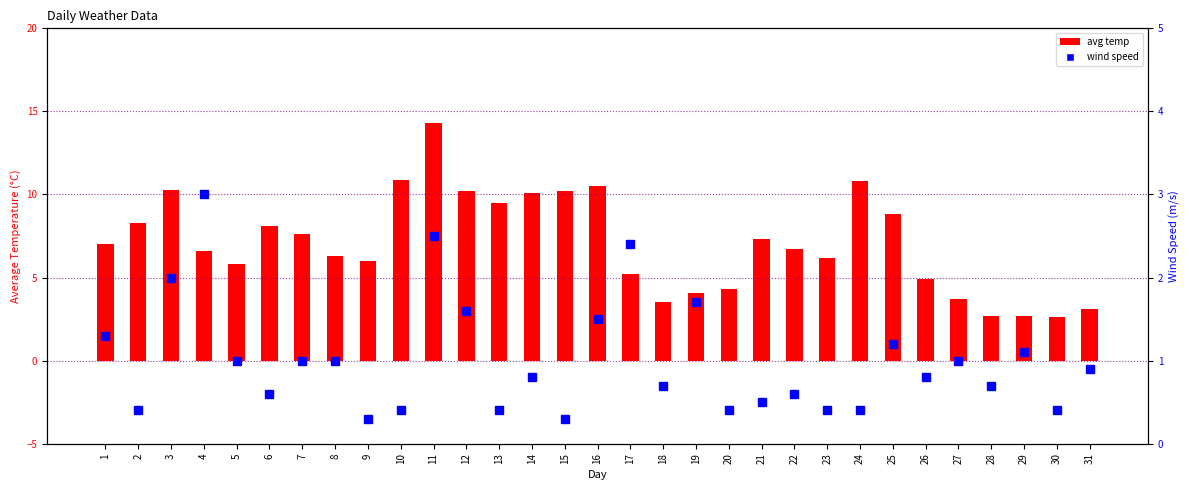

True or false: wind speed has a value of 0.4 at 30.

True